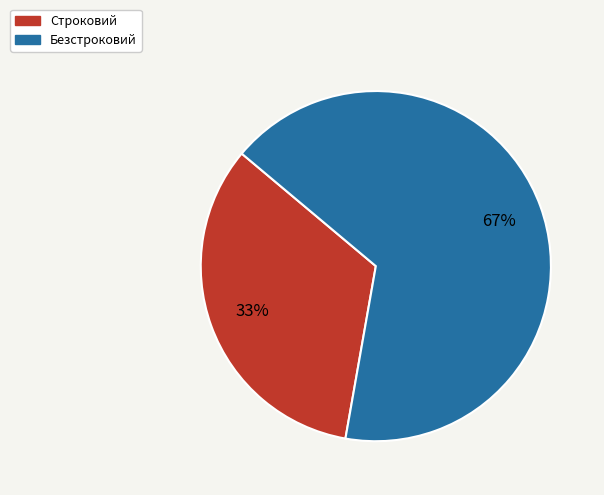

The Безстроковий slice represents 67% of the pie. True or false?

True